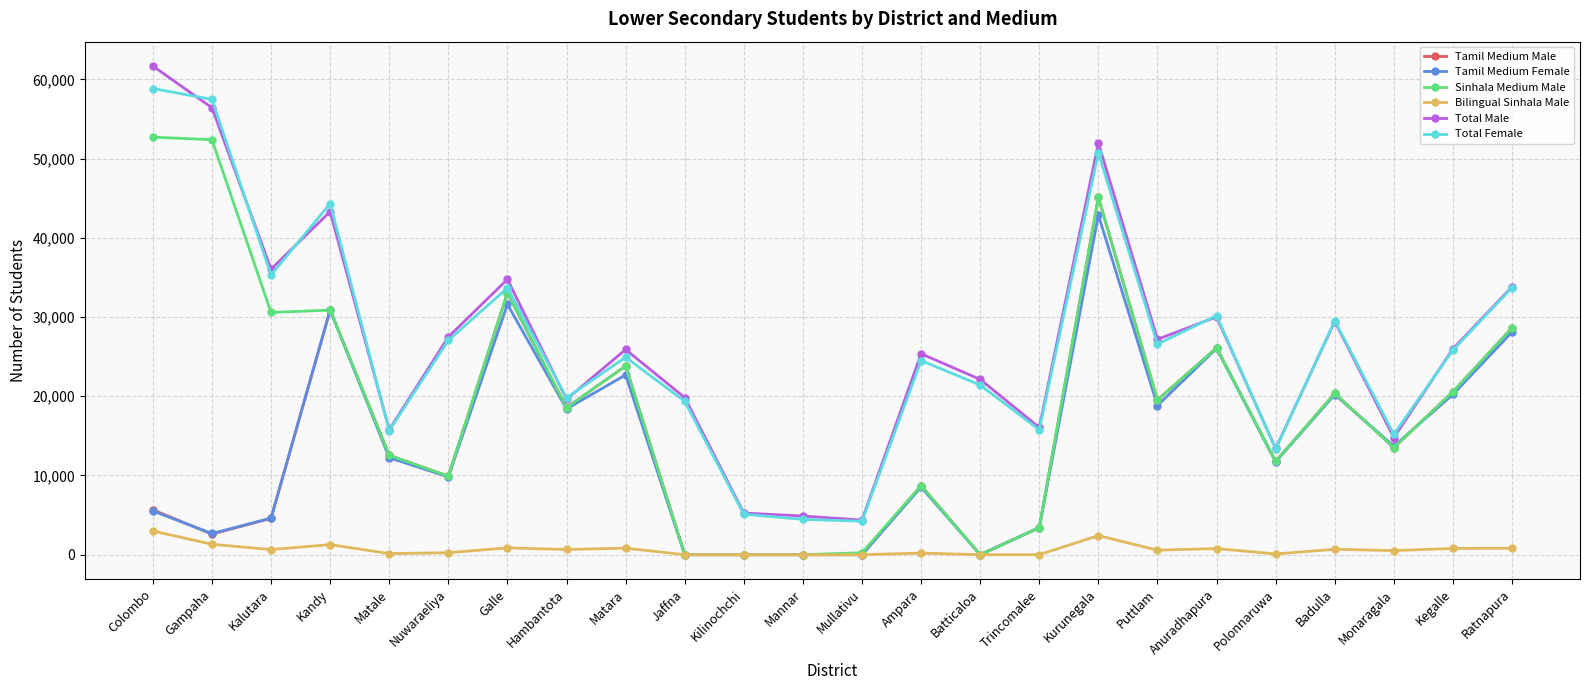

True or false: Total Female and Tamil Medium Male cross at least once.

False